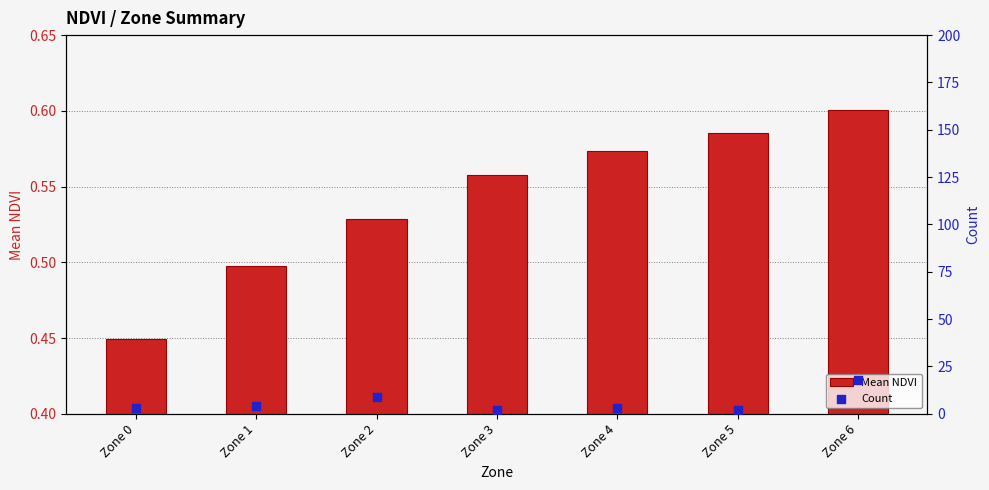

What is the total value across all series at Zone 6?

18.6